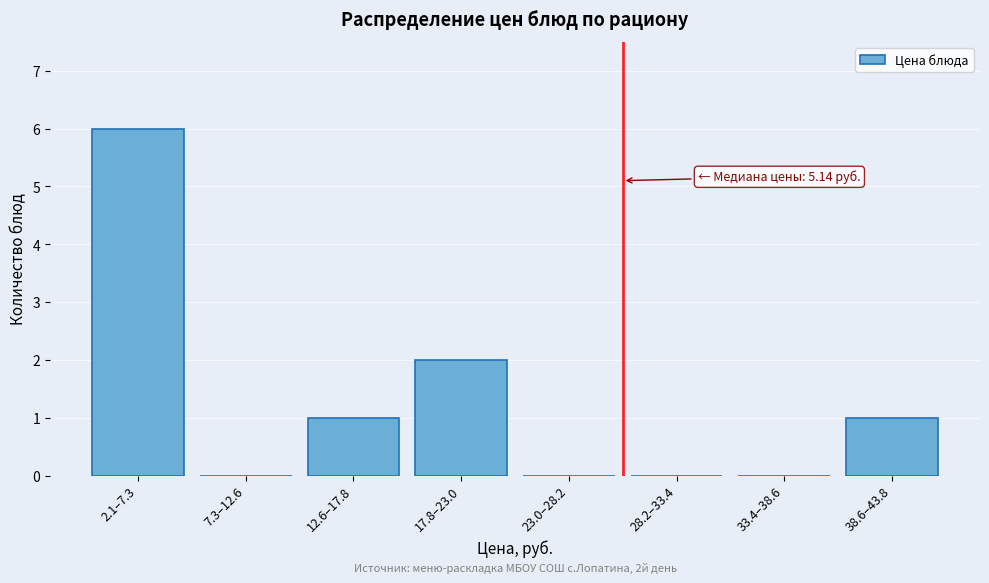

Reading left to right, what are all the values shown in this chart?

2.1–7.3=6	7.3–12.6=0	12.6–17.8=1	17.8–23.0=2	23.0–28.2=0	28.2–33.4=0	33.4–38.6=0	38.6–43.8=1